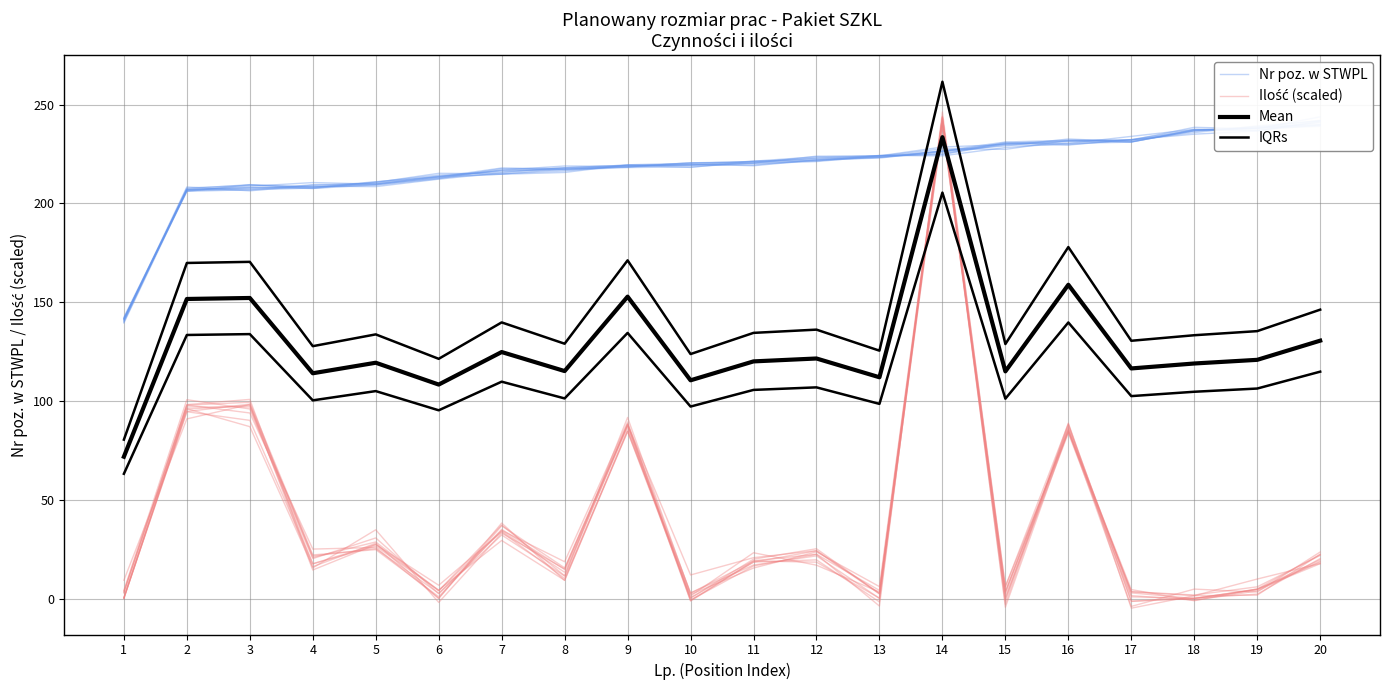

True or false: Nr poz. w STWPL and IQRs cross at least once.

False